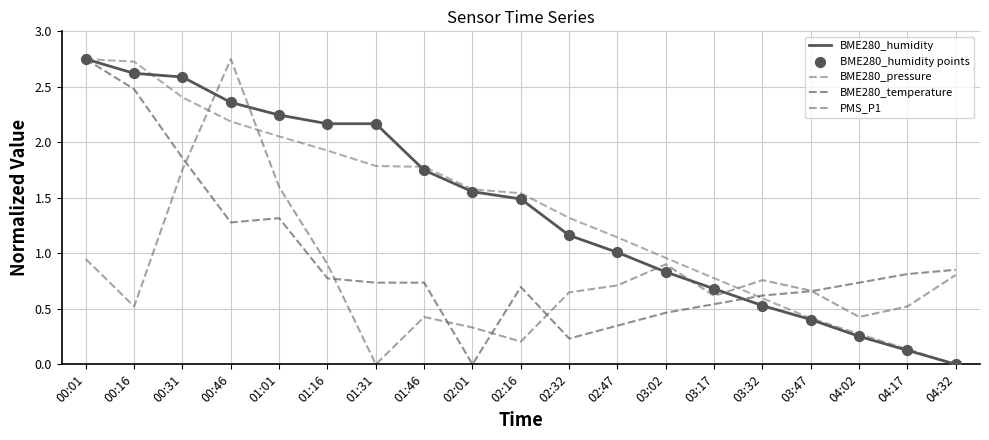

At which category is the sum across all series the highest?

00:01